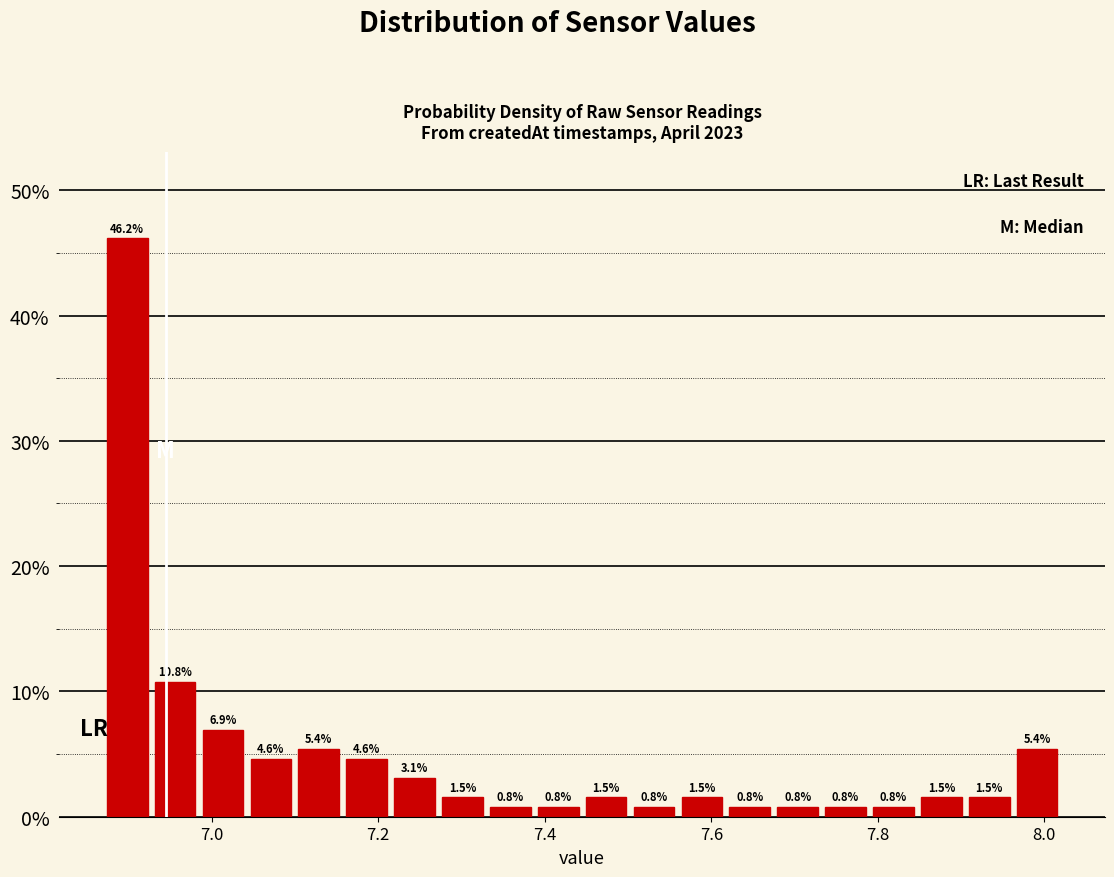

Read against the x-axis, roughly where is the centre of the tallest bar?

6.90